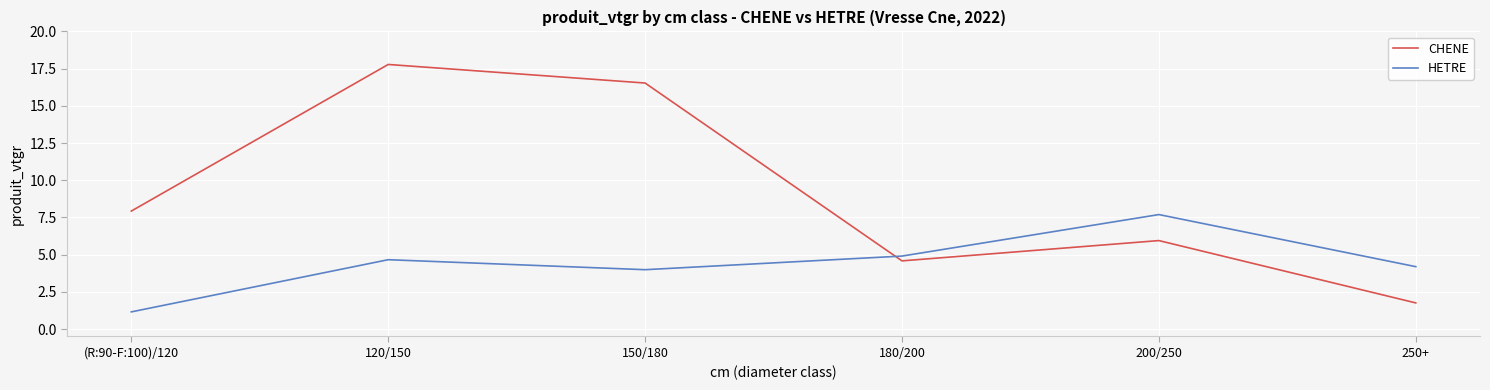

True or false: CHENE has a value of 1.8 at 250+.

True